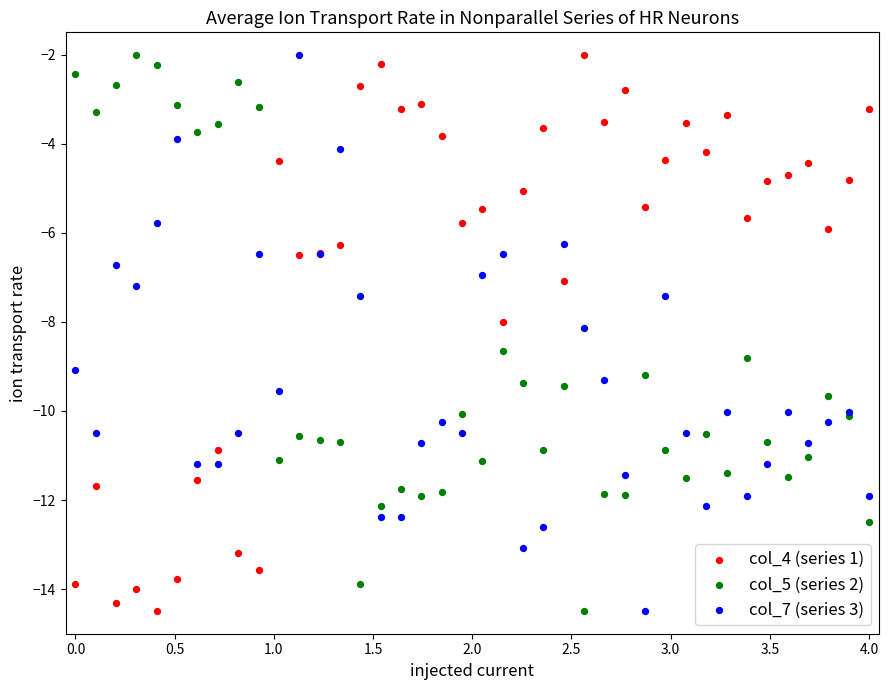

What are all the series names shown in the legend?

col_4 (series 1), col_5 (series 2), col_7 (series 3)